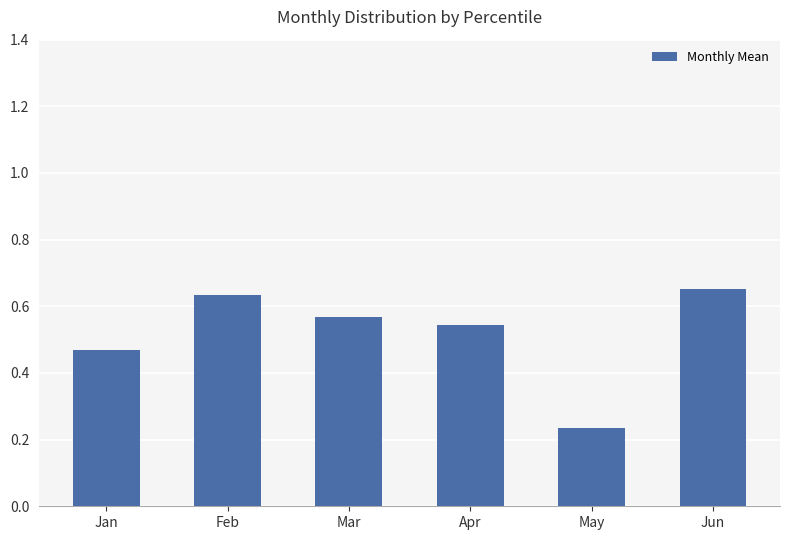

At which label is the value closest to 0?

May